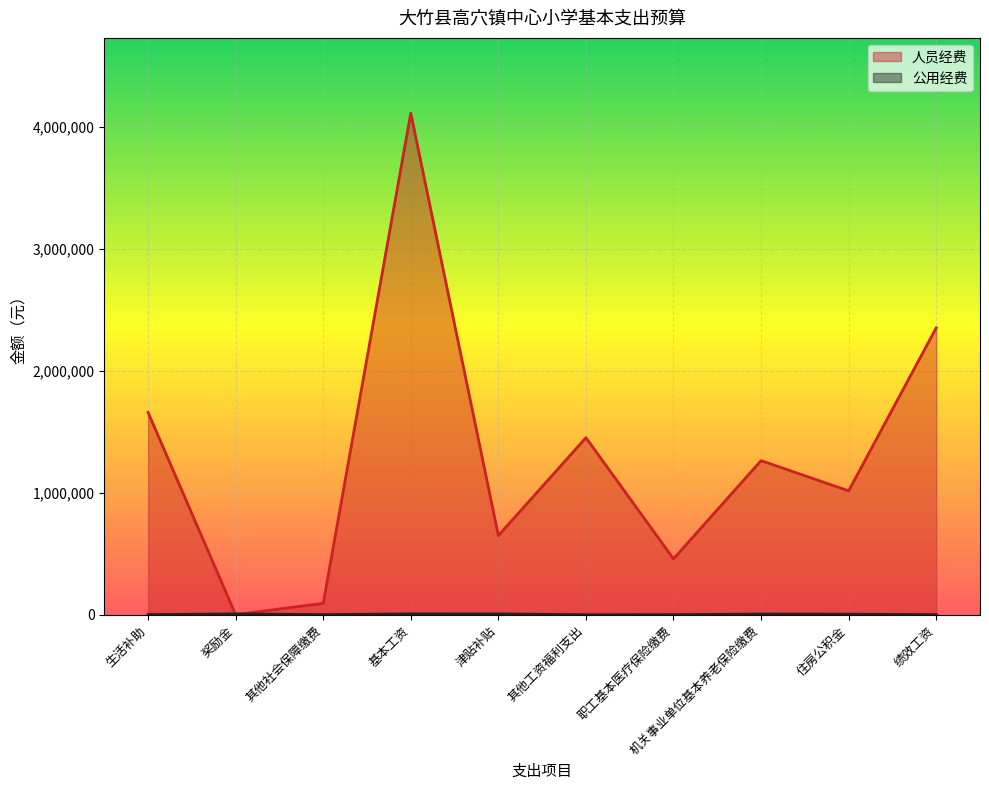

What position from the left is 津贴补贴?

5